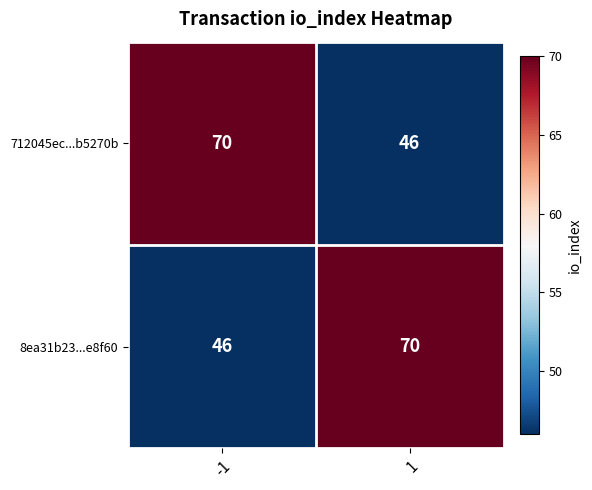

How many data points does each series have?

2